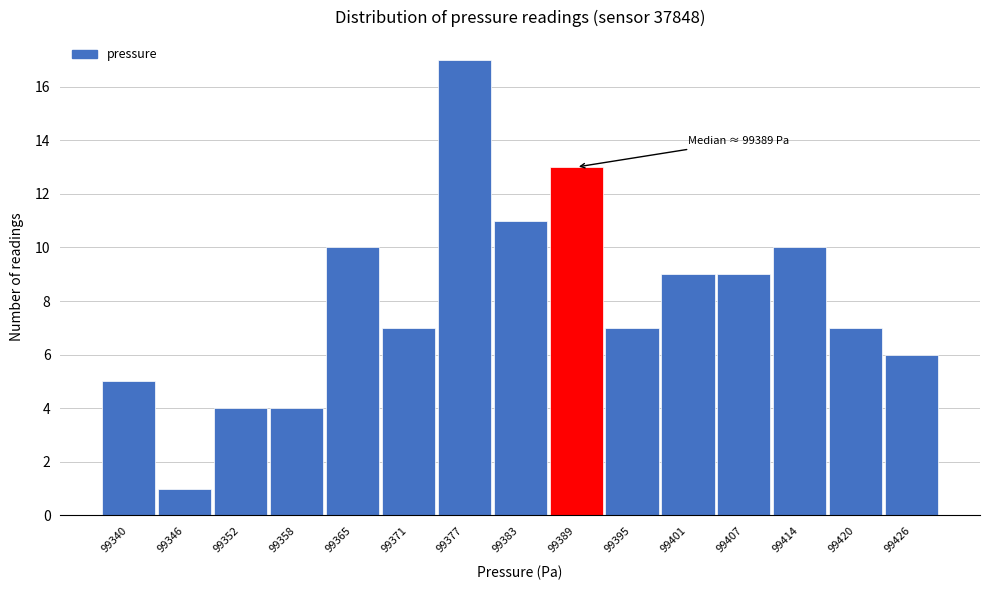

Reading right to left, what are all the values shown in this chart?

6	7	10	9	9	7	13	11	17	7	10	4	4	1	5